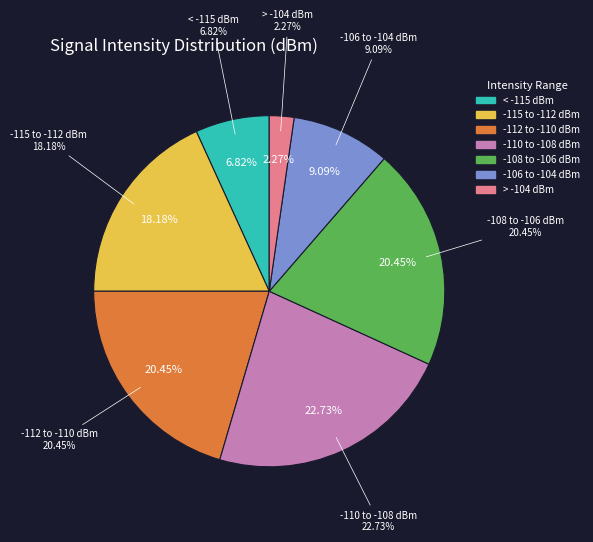

Does Hour 2 account for over 50% of the chart?

No